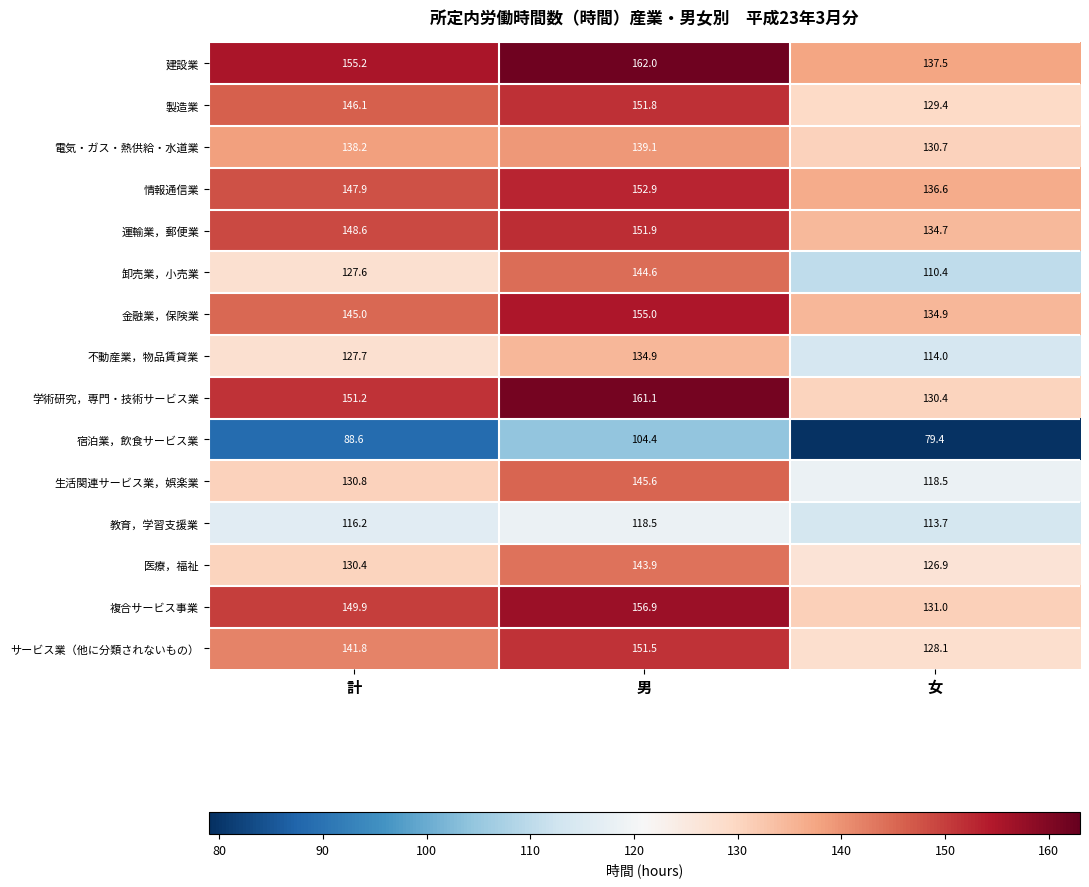

Which series changed the most between 男 and 女?

卸売業，小売業